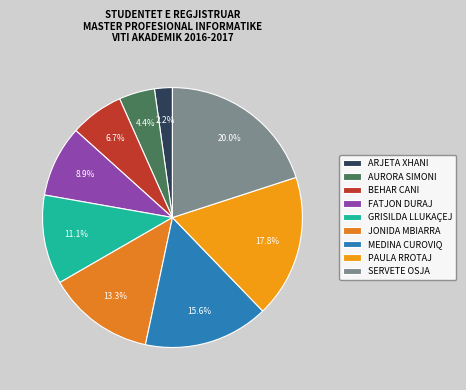

How many segments does this pie chart have?

9